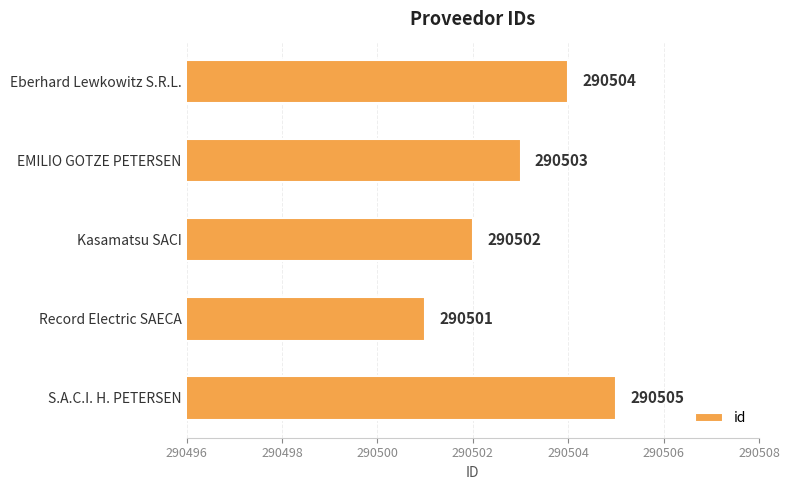

What is the label of the 4th bar from the bottom?

EMILIO GOTZE PETERSEN